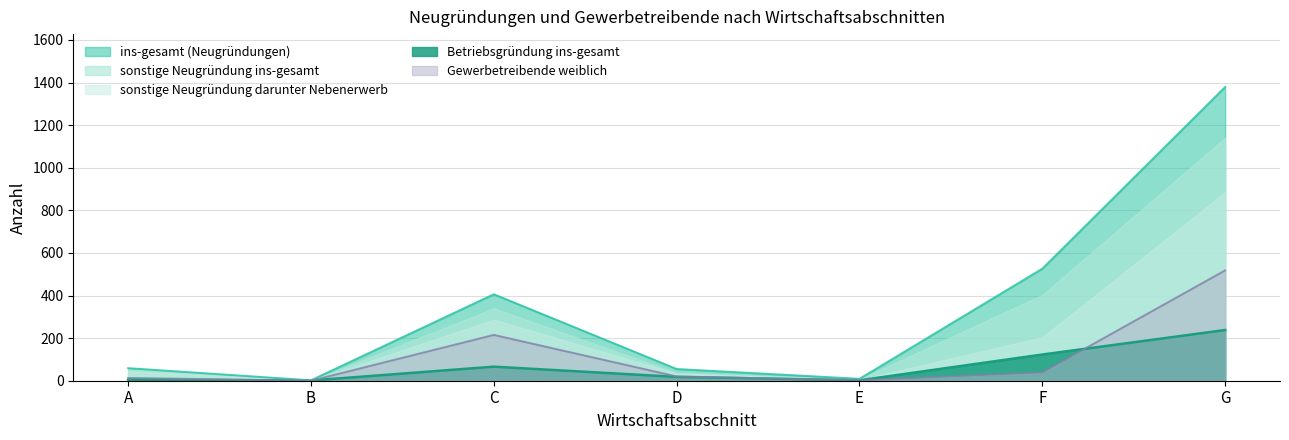

Is the value of Betriebsgründung ins-gesamt at C greater than the value of sonstige Neugründung darunter Nebenerwerb at E?

Yes